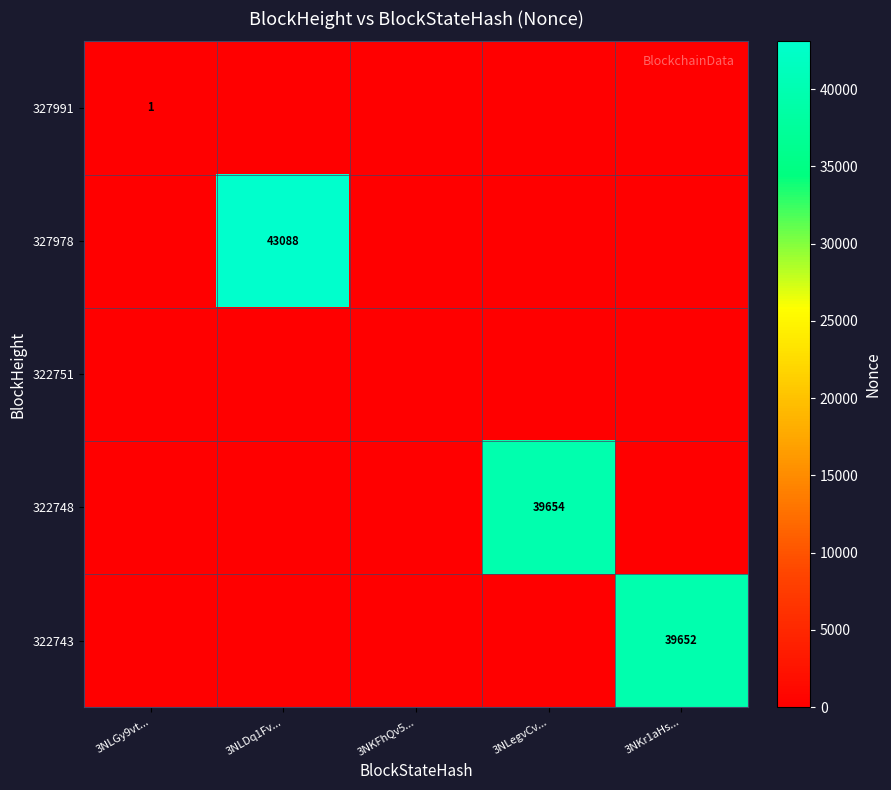

At which category is the sum across all series the highest?

3NLDq1Fv...